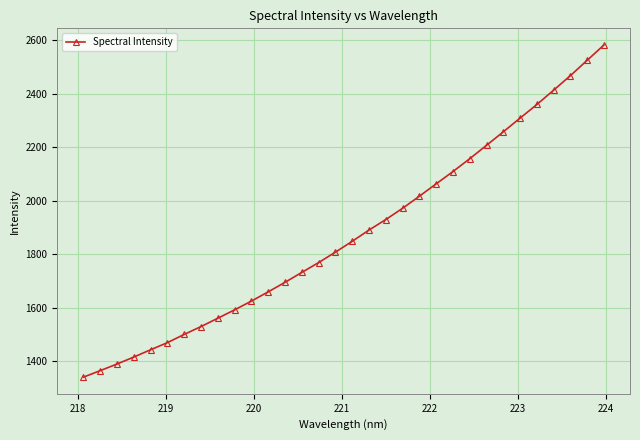

How many values are below 1848?

16